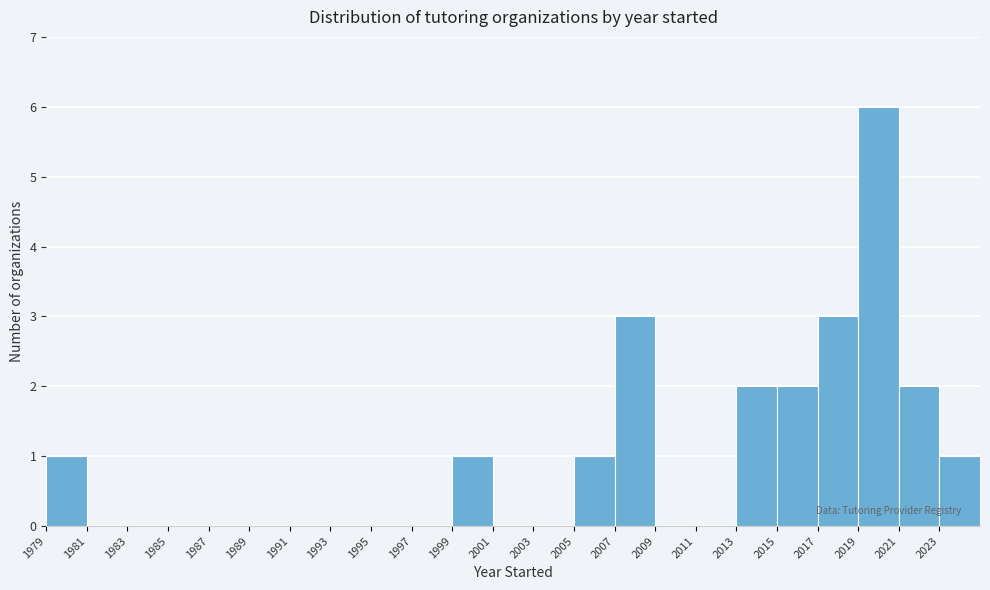

What is the height of the bar covering 2013 to 2015 on the x-axis? The values are not printed on the chart, so give them approximately, as read against the axis.

2